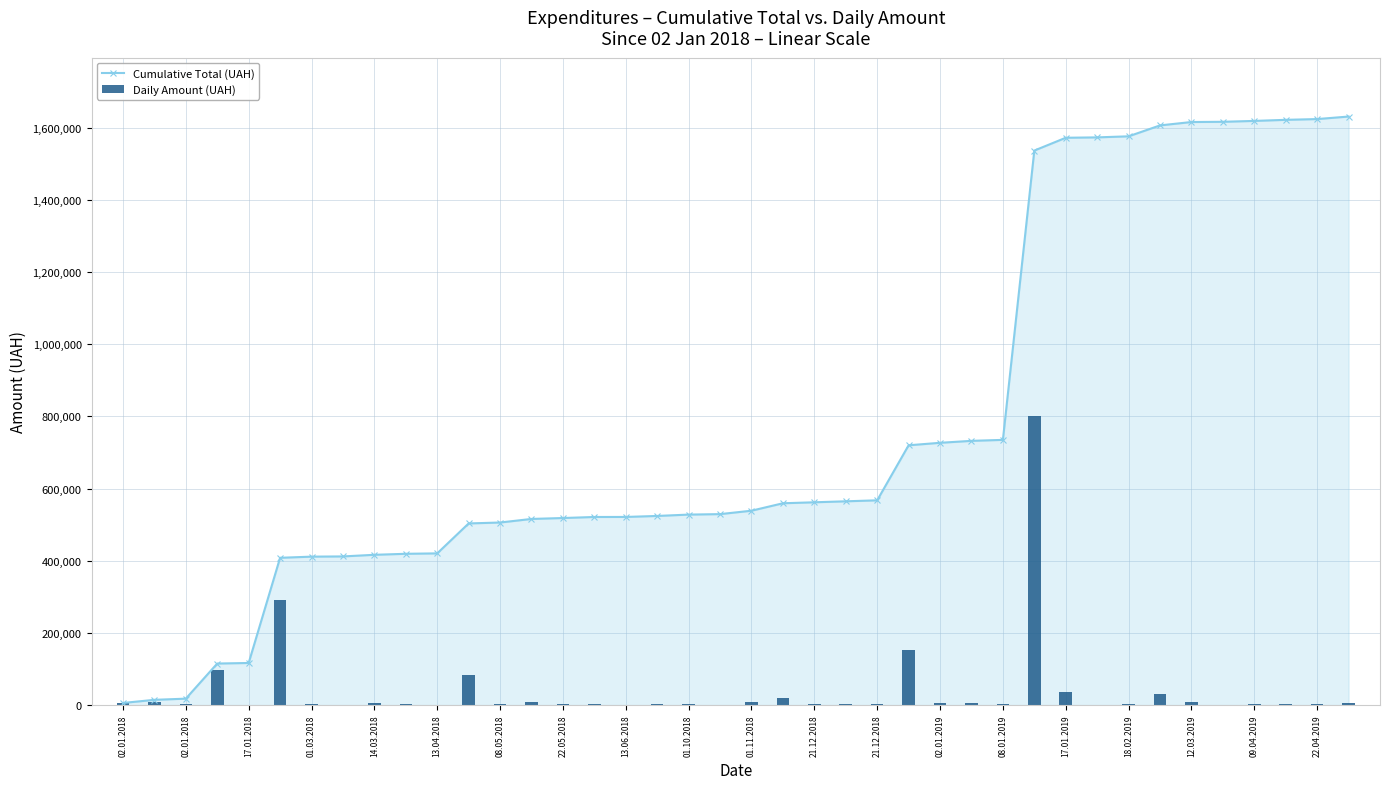

What is the maximum value for Daily Amount (UAH)?

801818.3